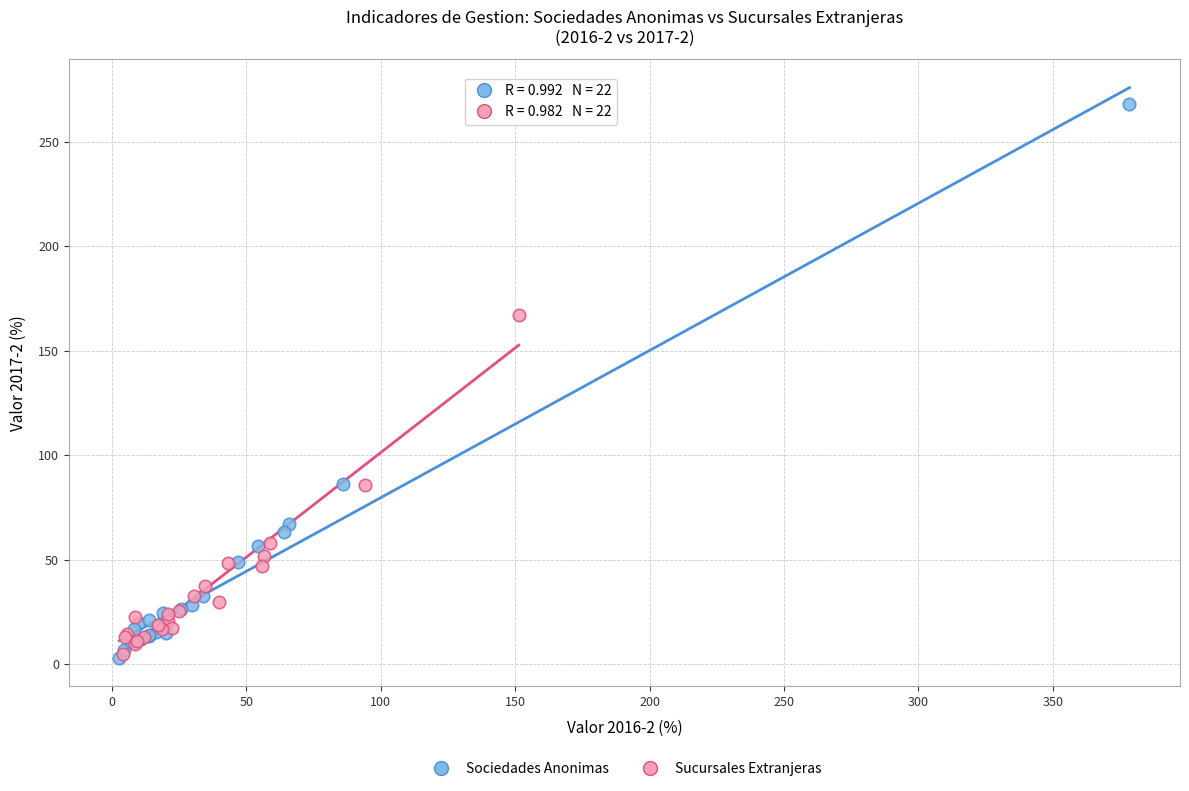

Which series reaches the maximum Y coordinate?

Sociedades Anonimas